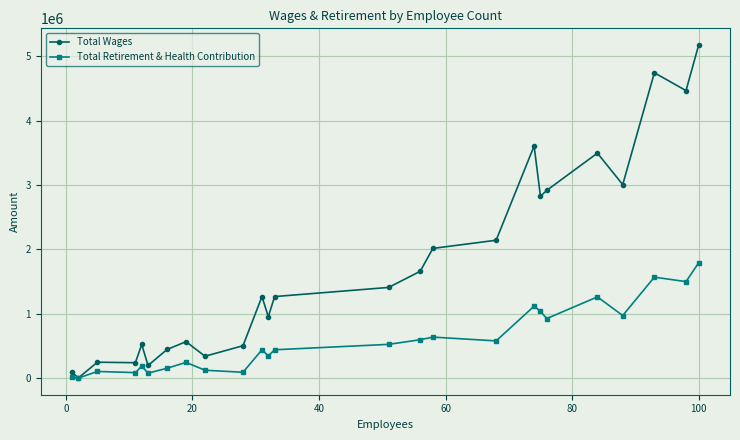

List the series in order of their peak value, lowest first.

Total Retirement & Health Contribution, Total Wages